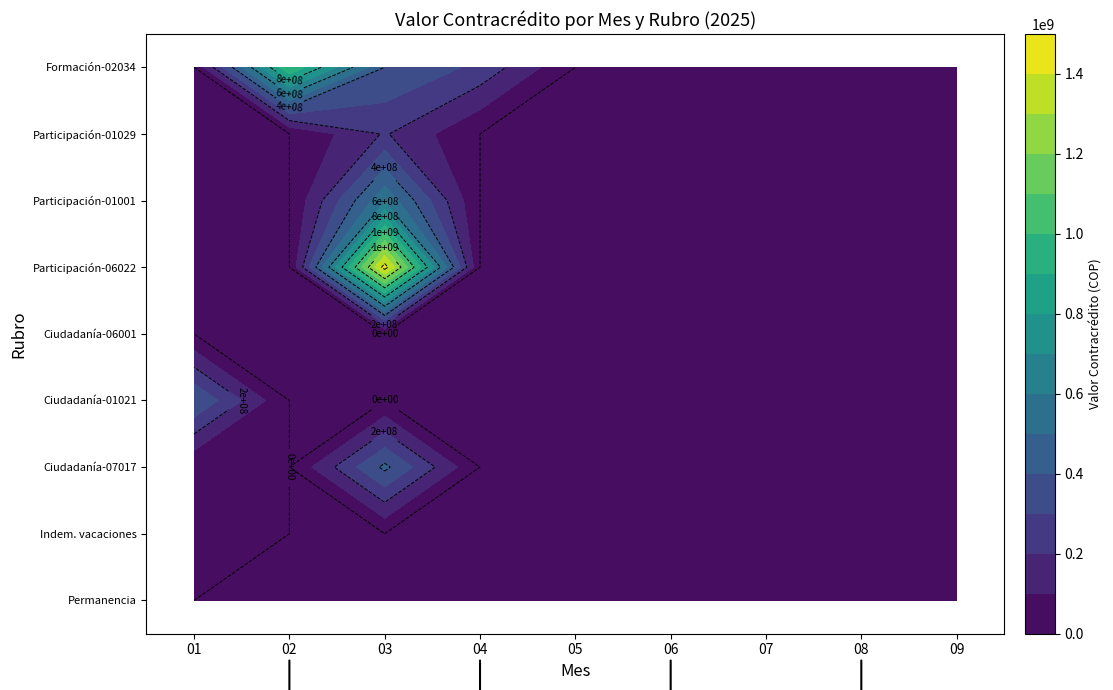

Reading left to right, list all the values displayed in this chart.

O2110103005: 01=0	02=0	03=0	04=0	05=0	06=0	07=0	08=0	09=0
O211010300102: 01=85000000	02=0	03=0	04=0	05=0	06=0	07=0	08=0	09=0
O23011745022024025407017: 01=1298750	02=0	03=424790000	04=0	05=0	06=0	07=0	08=0	09=0
O23011745022024025401021: 01=400000000	02=0	03=0	04=0	05=0	06=0	07=0	08=0	09=0
O23011745022024025406001: 01=0	02=0	03=0	04=0	05=0	06=0	07=0	08=0	09=0
O23011745022024023806022: 01=0	02=0	03=1447601710	04=0	05=0	06=0	07=0	08=0	09=0
O23011745022024023801001: 01=0	02=0	03=580567000	04=0	05=0	06=0	07=0	08=0	09=0
O23011745022024023801029: 01=0	02=0	03=210058000	04=0	05=0	06=0	07=0	08=0	09=0
O23011745022024021202034: 01=0	02=1000000000	03=400000000	04=275000000	05=0	06=0	07=0	08=0	09=0